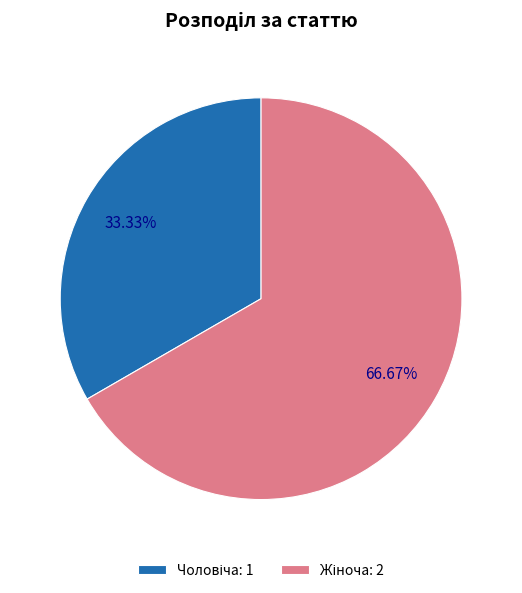

Does any single category account for the majority?

Yes